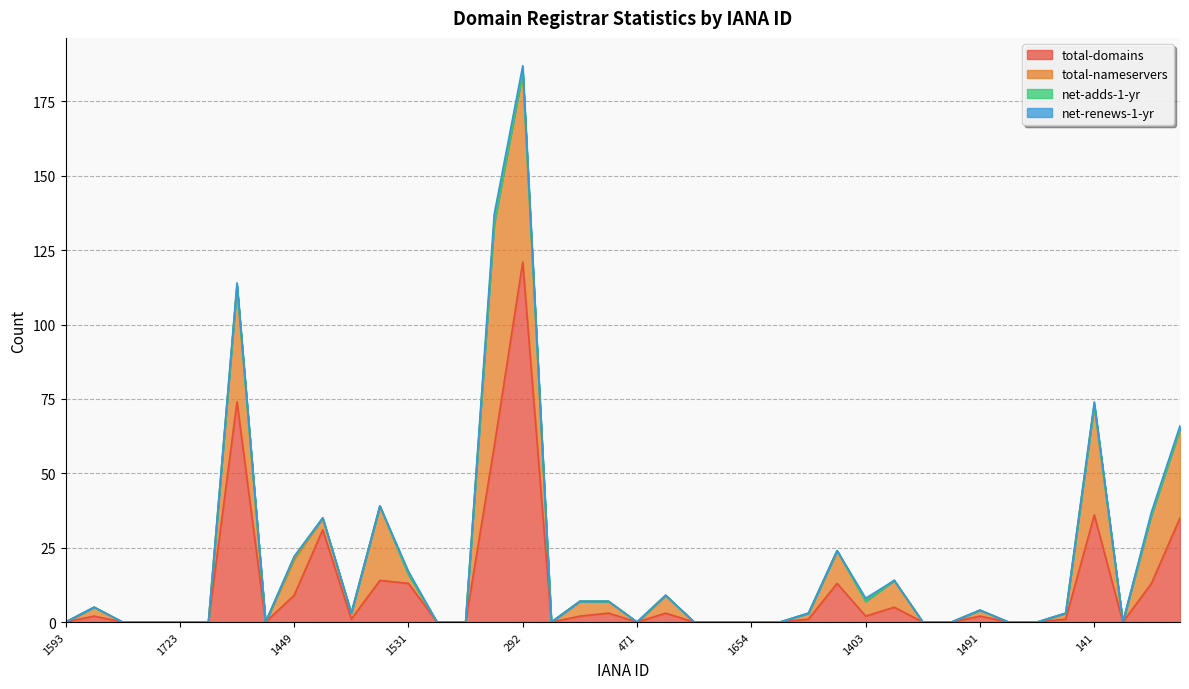

The total-domains series shows -39 at 1654. True or false?

False